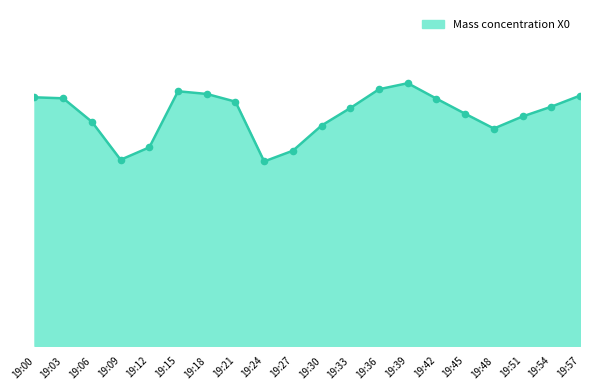

Approximately how many times larger is the value at 19:42 compared to 19:45?

1.1